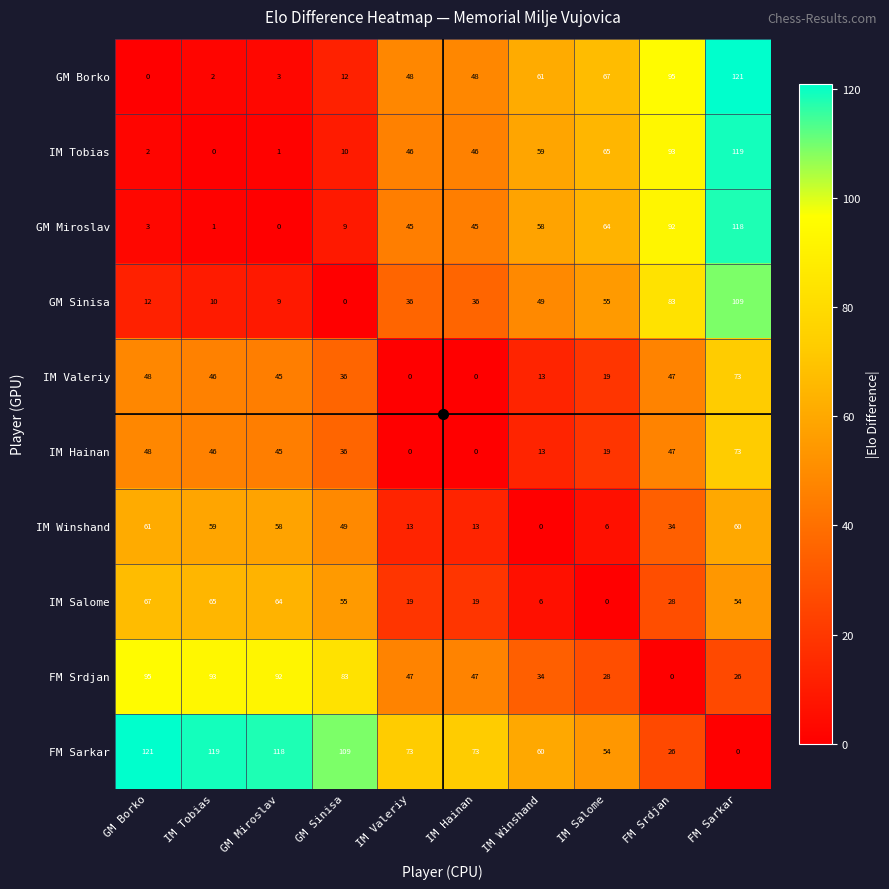

At which category is the sum across all series the highest?

FM Sarkar